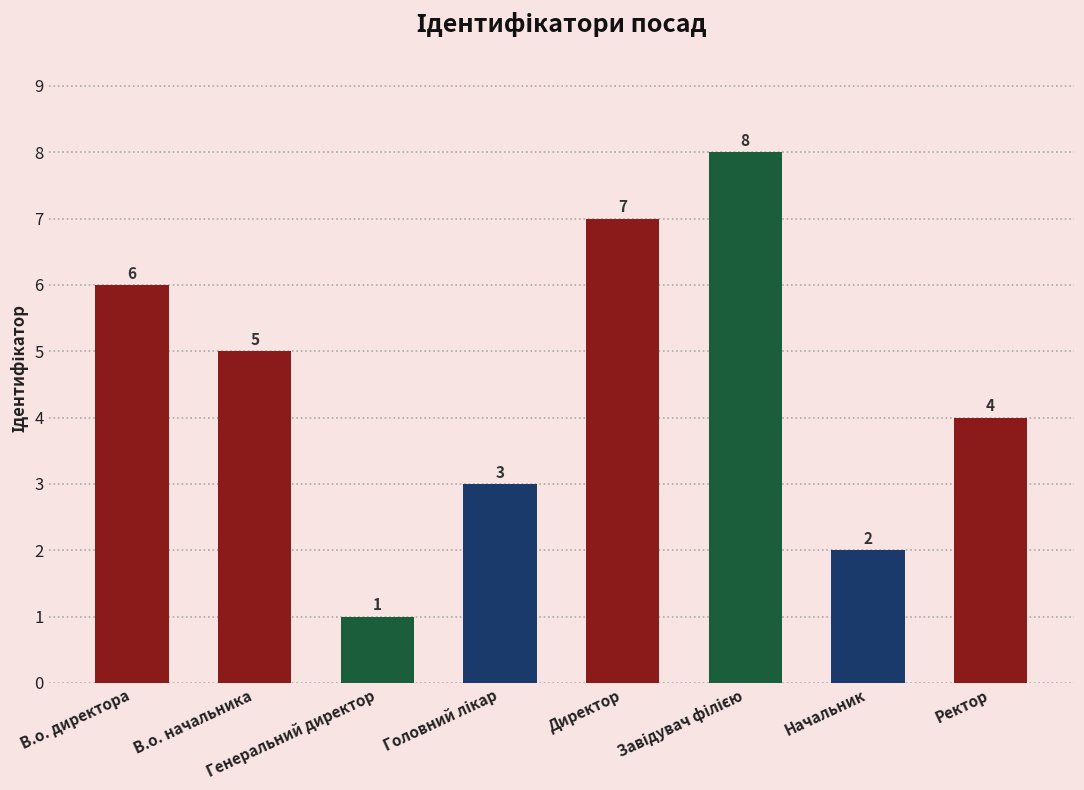

Which has a higher value, Директор or В.о. начальника?

Директор